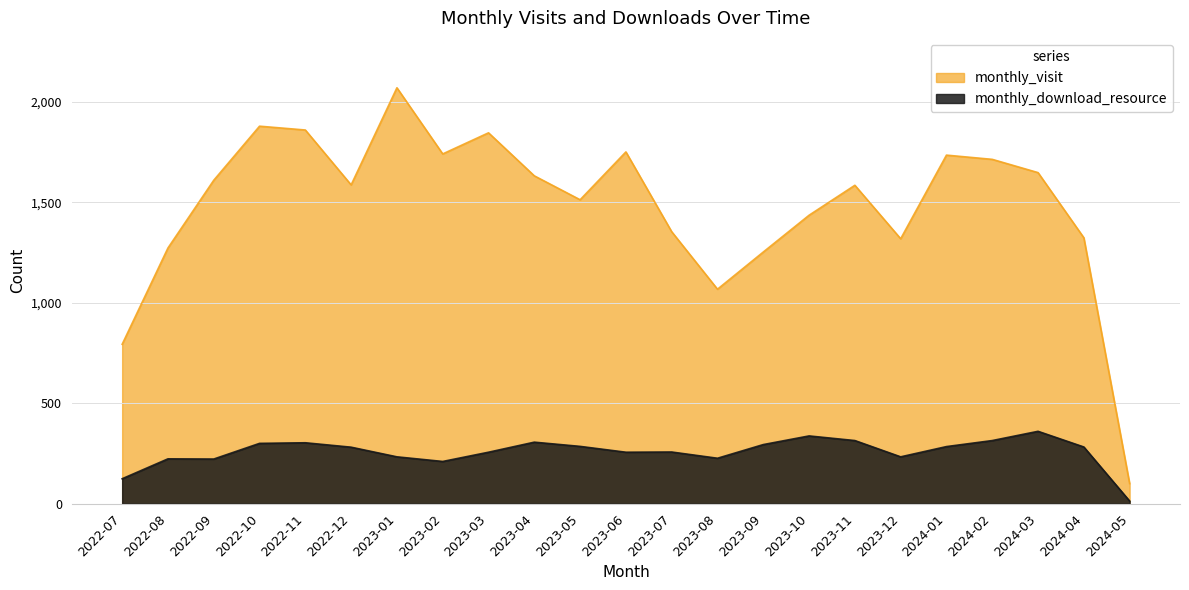

Is the value of monthly_visit at 2022-11 greater than the value of monthly_download_resource at 2022-07?

Yes